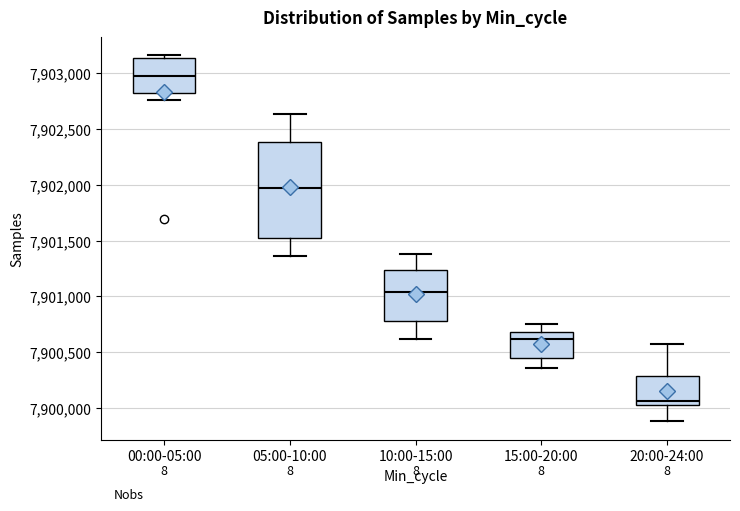

Where does the lower whisker of the box for 05:00-10:00 end on the y-axis? The values are not printed on the chart, so give them approximately, as read against the axis.

7901350